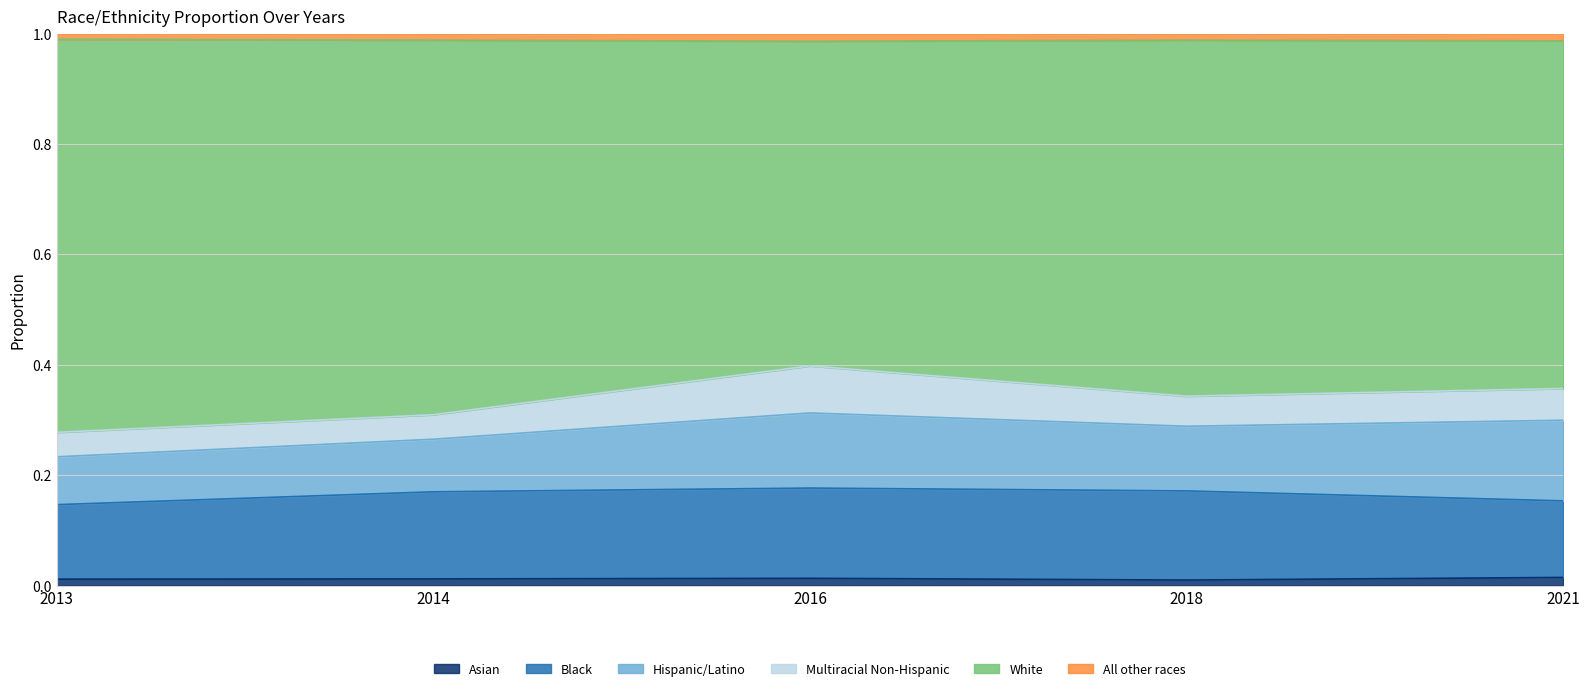

Does the chart have visible grid lines?

Yes